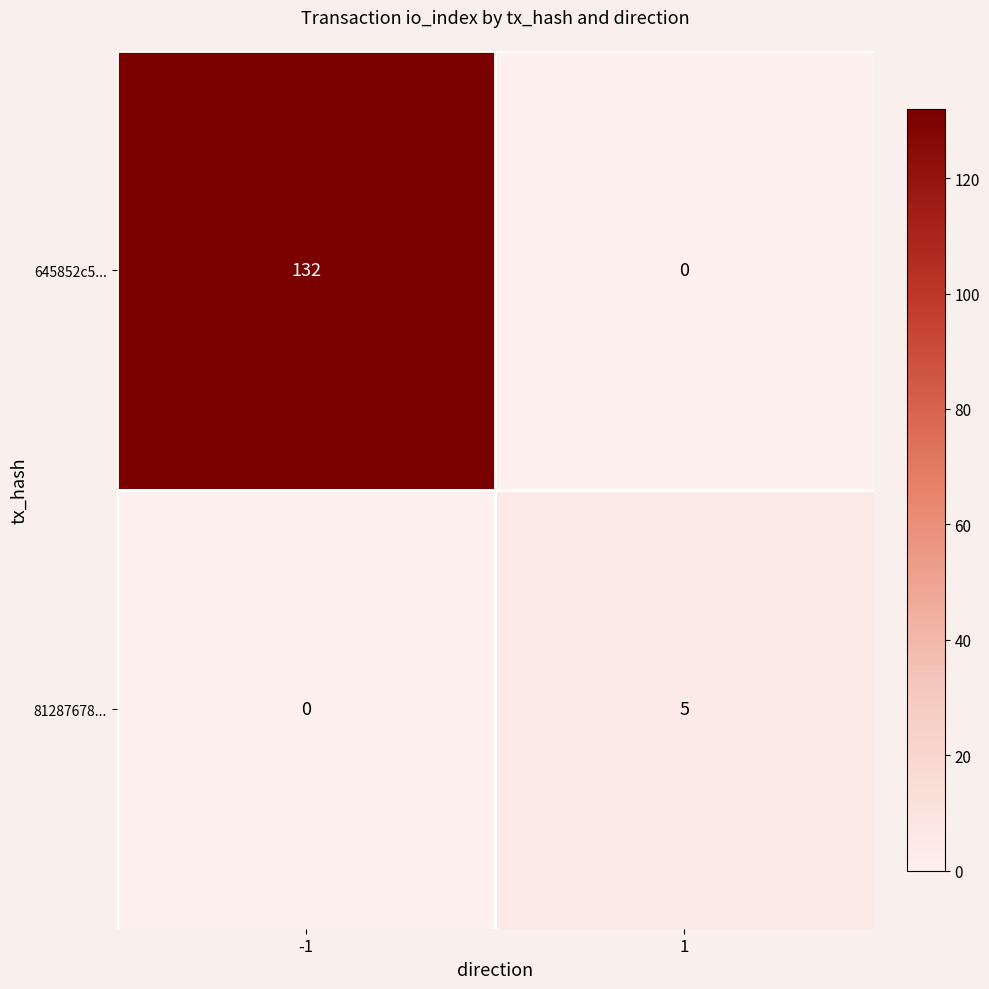

What is the maximum value shown in the chart?

132